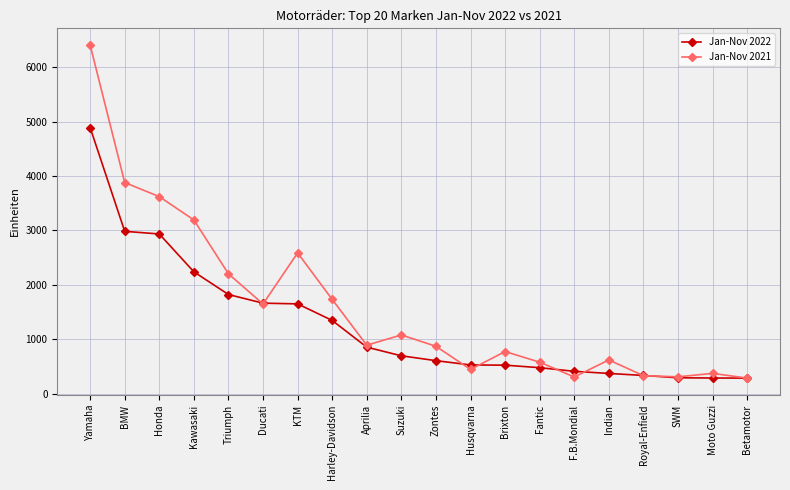

The value of Jan-Nov 2022 at Fantic is 275. True or false?

False